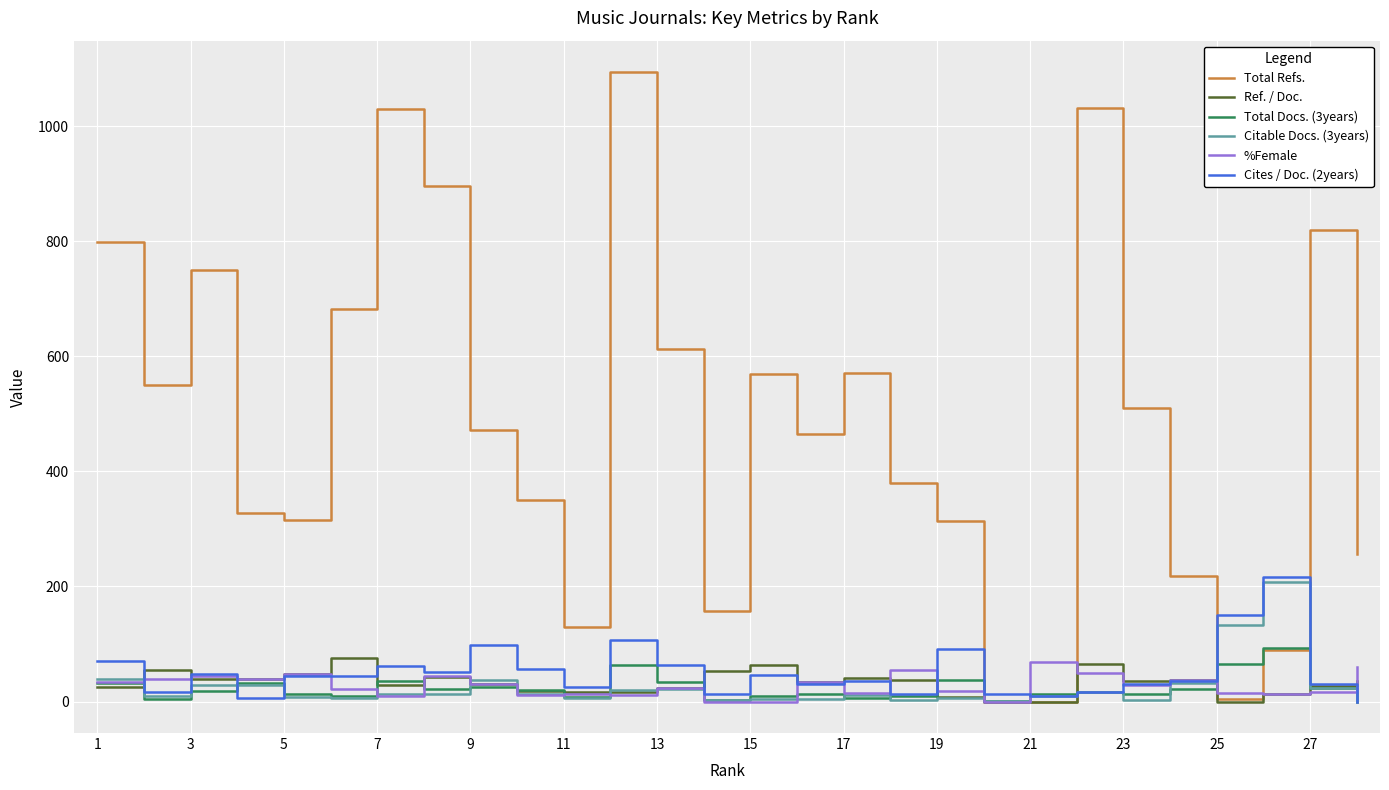

Which series has the largest total across all categories?

Total Refs.